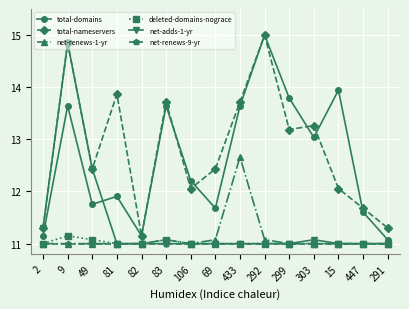

What is the spread (max minus min) of values at 106?

1.2